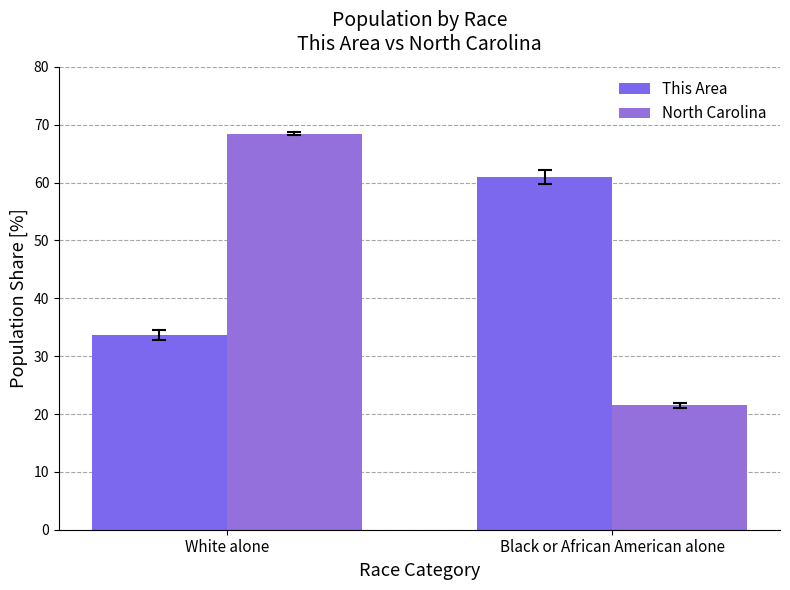

What is the sum of all This Area values?

94.7